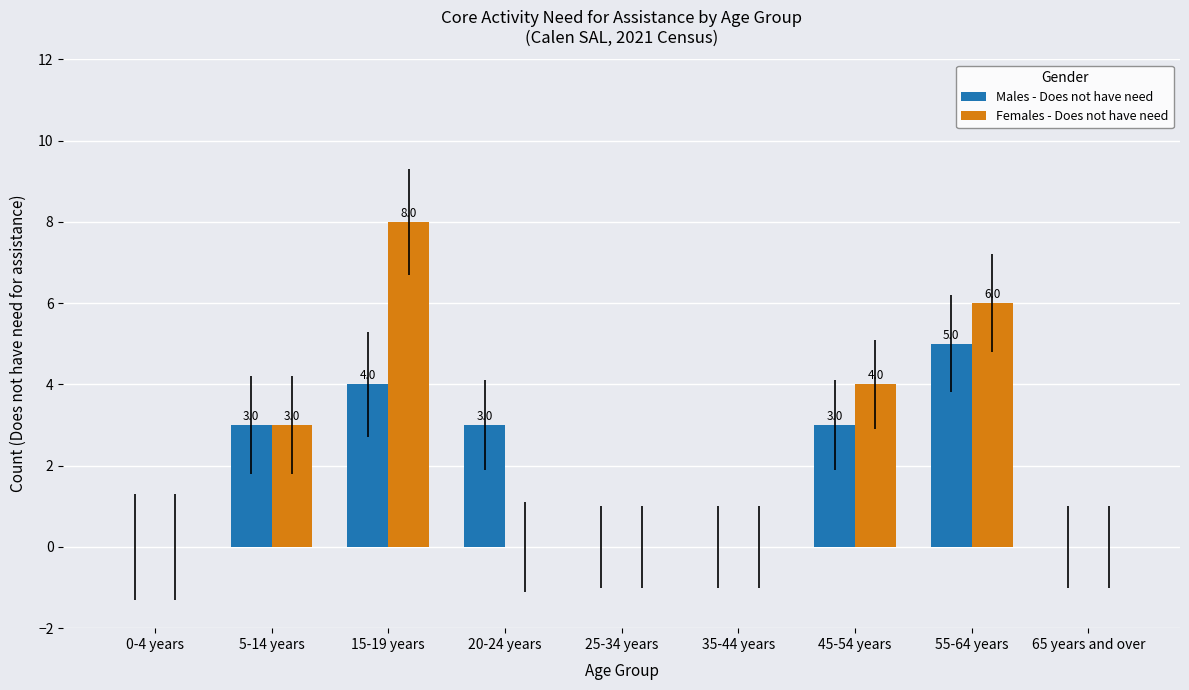

Are the bars horizontal?

No